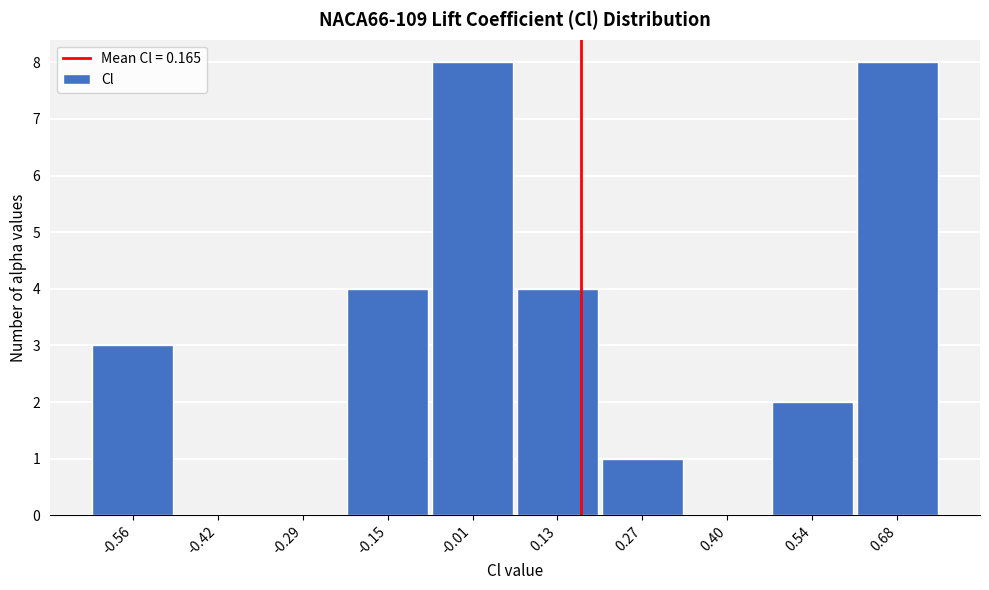

Reading left to right, transcribe this chart: for each bar, give the range it covers on the x-axis and its height. Neither the bar edges nor the heights are printed on the chart, so give them approximately, as read against the axes.

-0.64 to -0.50: 3
-0.50 to -0.36: 0
-0.36 to -0.22: 0
-0.22 to -0.08: 4
-0.08 to 0.06: 8
0.06 to 0.20: 4
0.20 to 0.34: 1
0.34 to 0.48: 0
0.48 to 0.62: 2
0.62 to 0.74: 8